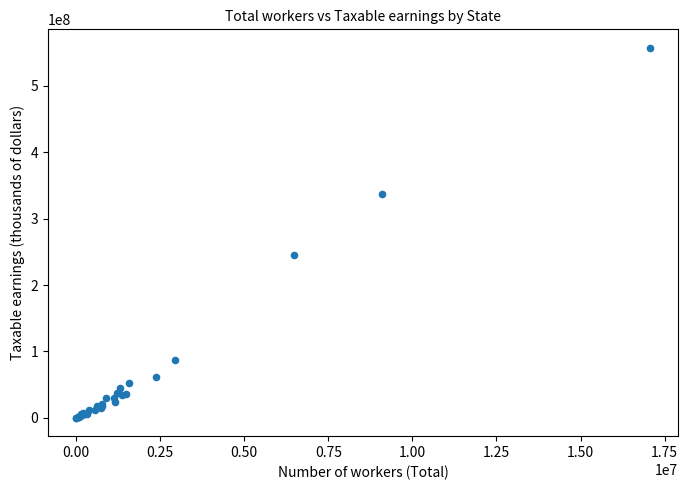

What Y value in the scatter plot is closest to 278740333?

245966608